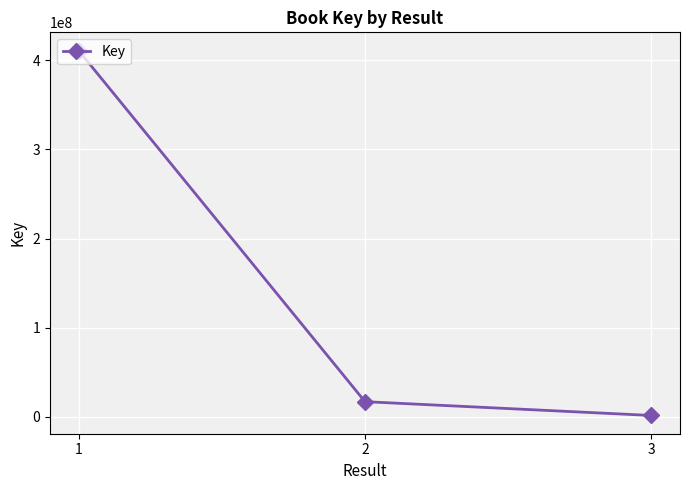

Approximately how many times larger is the value at 1 compared to 3?

276.6